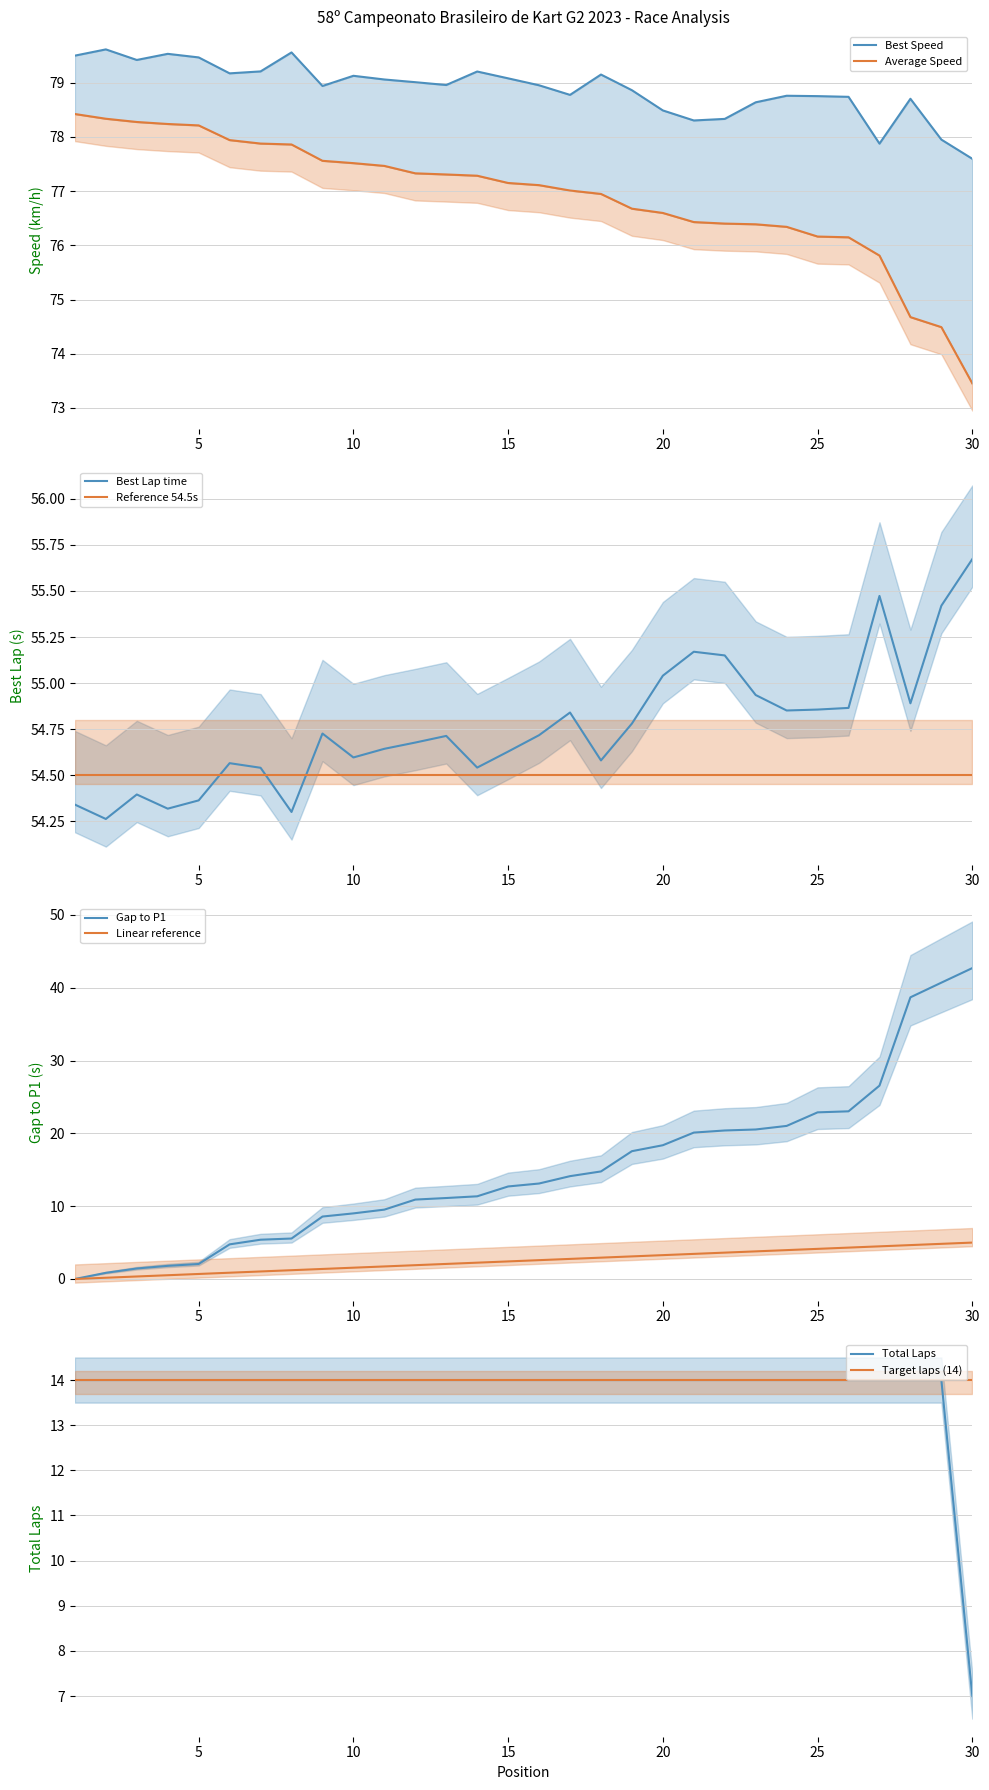

Is this an area chart (filled region under the line)?

No